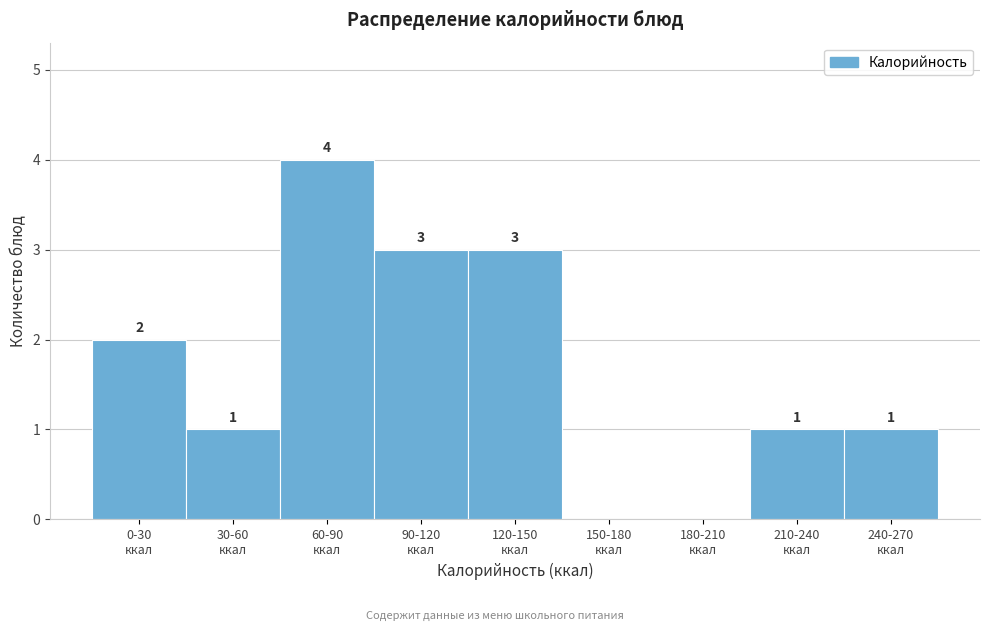

What is the greatest value displayed?

4